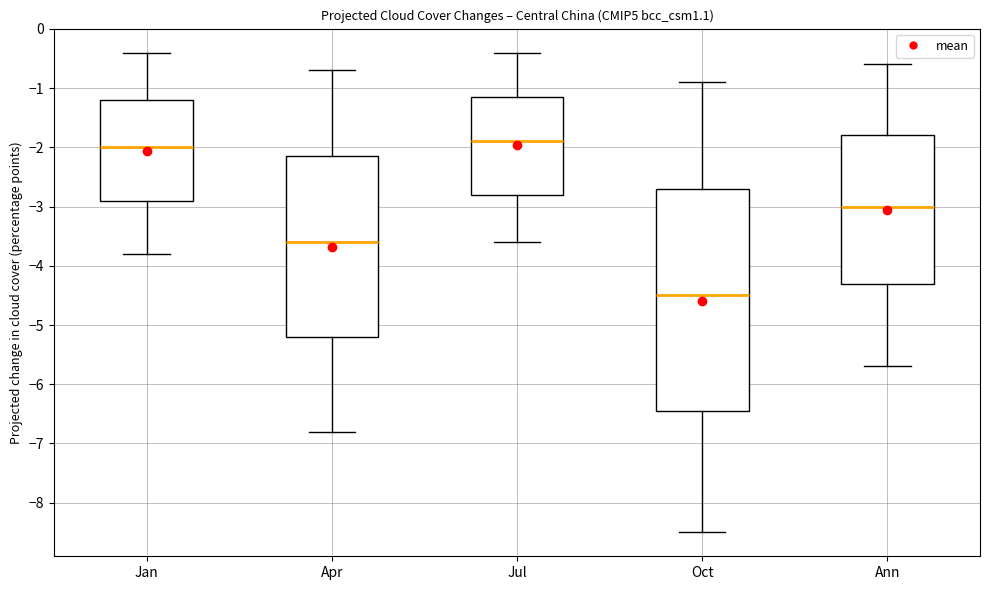

Reading left to right, transcribe this box plot: for each box, give where its median line is, the range the box spans, and where its two whiskers end, as read against the y-axis. The values are not printed on the chart, so give them approximately, as read against the axis.

Jan: median -2.0, box -2.9 to -1.2, whiskers -3.8 to -0.4
Apr: median -3.6, box -5.2 to -2.1, whiskers -6.8 to -0.7
Jul: median -1.9, box -2.8 to -1.1, whiskers -3.6 to -0.4
Oct: median -4.5, box -6.4 to -2.7, whiskers -8.5 to -0.9
Ann: median -3.0, box -4.3 to -1.8, whiskers -5.7 to -0.6